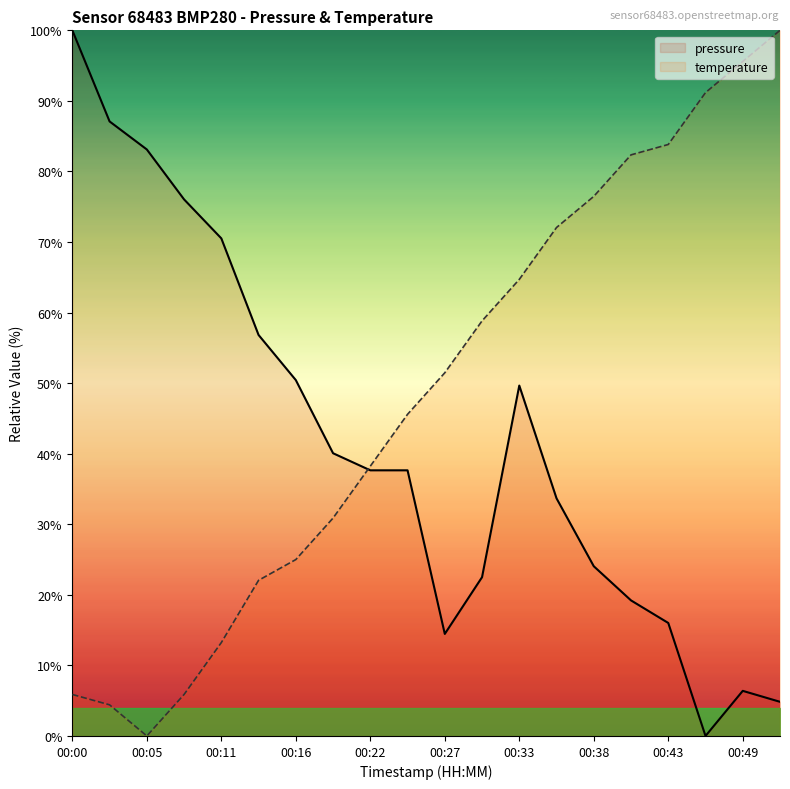

Is it true that temperature equals 22.5 at 00:33?

False